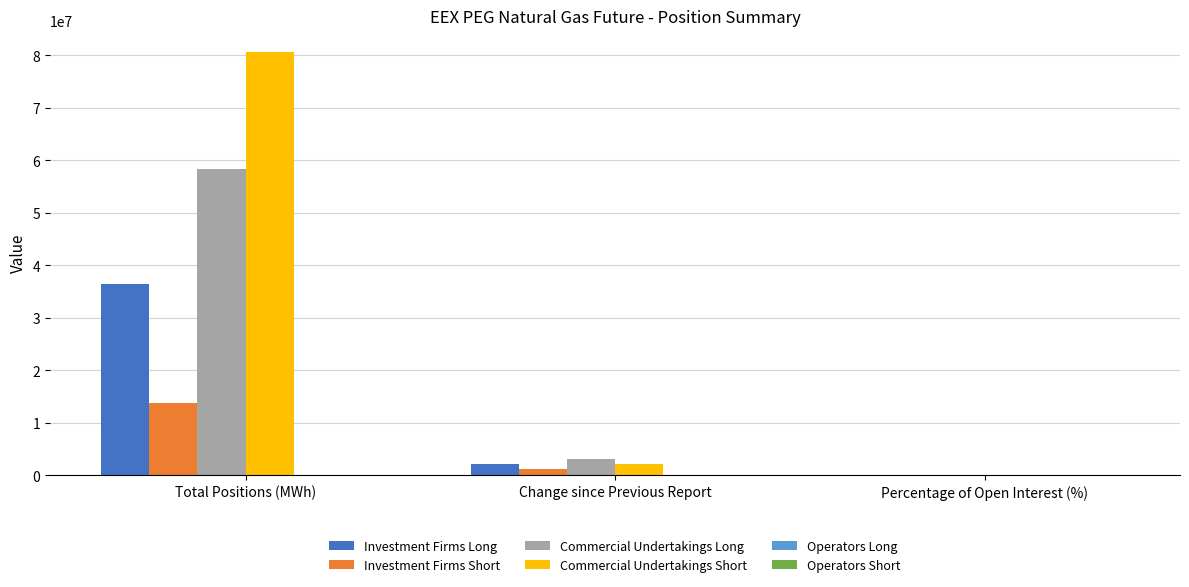

What is the sum of all Investment Firms Long values?

38563653.3